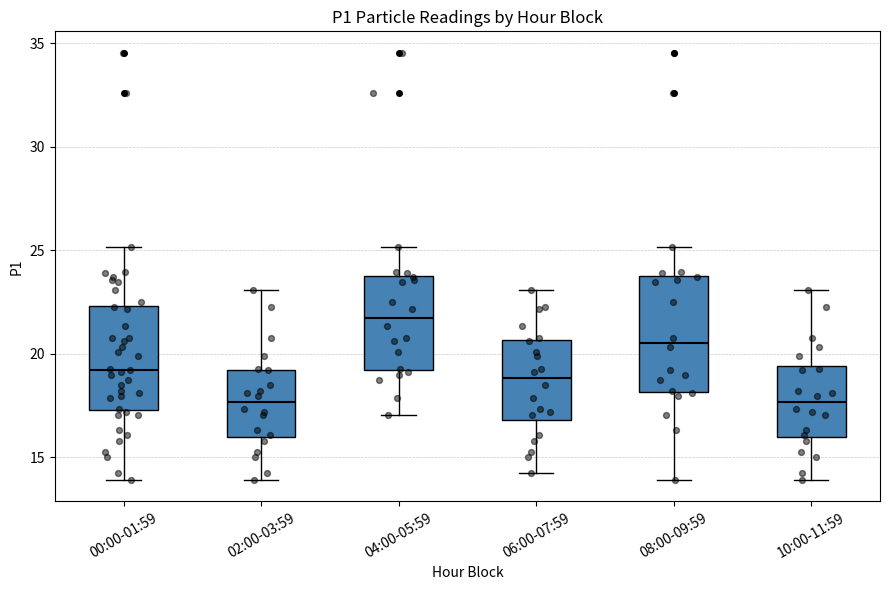

Reading left to right, transcribe this box plot: for each box, give where its median line is, the range the box spans, and where its two whiskers end, as read against the y-axis. The values are not printed on the chart, so give them approximately, as read against the axis.

00:00-01:59: median 19.0, box 17.5 to 22.5, whiskers 14.0 to 25.0
02:00-03:59: median 17.5, box 16.0 to 19.0, whiskers 14.0 to 23.0
04:00-05:59: median 22.0, box 19.0 to 24.0, whiskers 17.0 to 25.0
06:00-07:59: median 19.0, box 17.0 to 20.5, whiskers 14.5 to 23.0
08:00-09:59: median 20.5, box 18.0 to 24.0, whiskers 14.0 to 25.0
10:00-11:59: median 17.5, box 16.0 to 19.5, whiskers 14.0 to 23.0